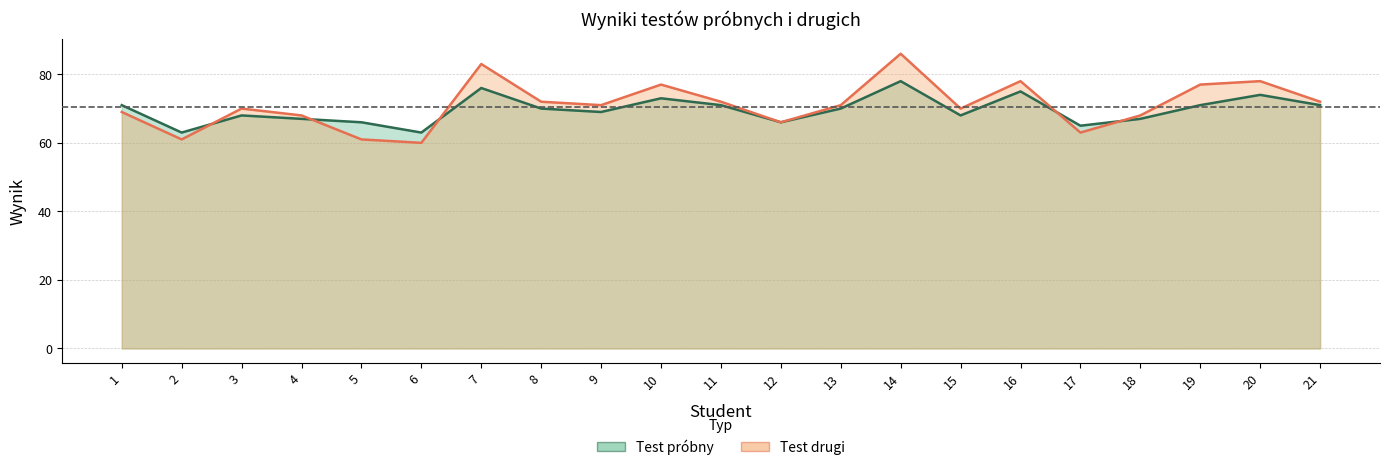

Which series changed the most between 4 and 18?

Test próbny